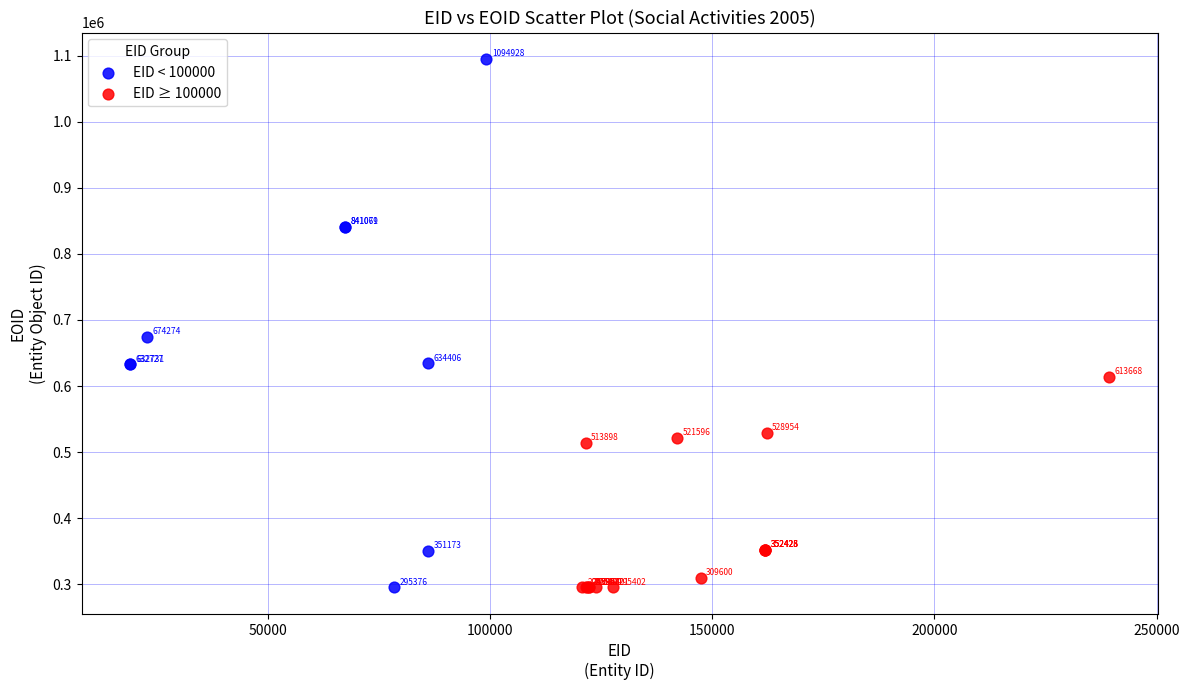

Which series contains the lowest Y value?

EID < 100000